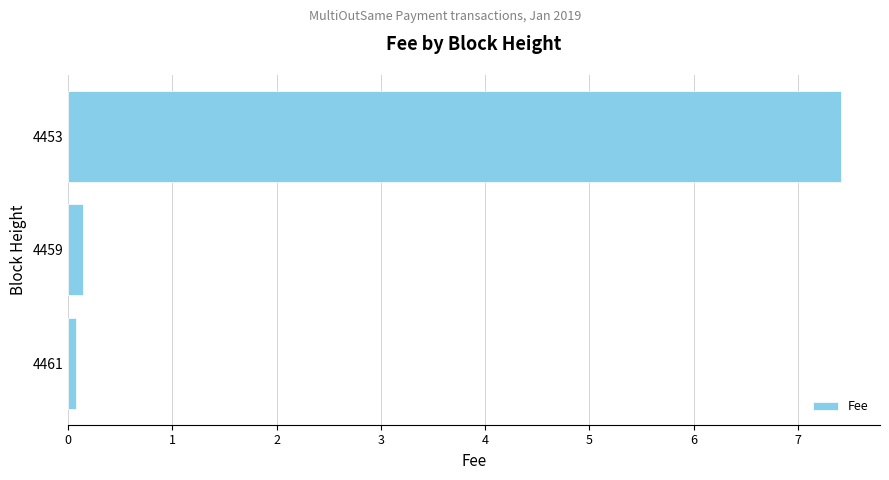

Rank the categories by value from highest to lowest.

4453, 4459, 4461